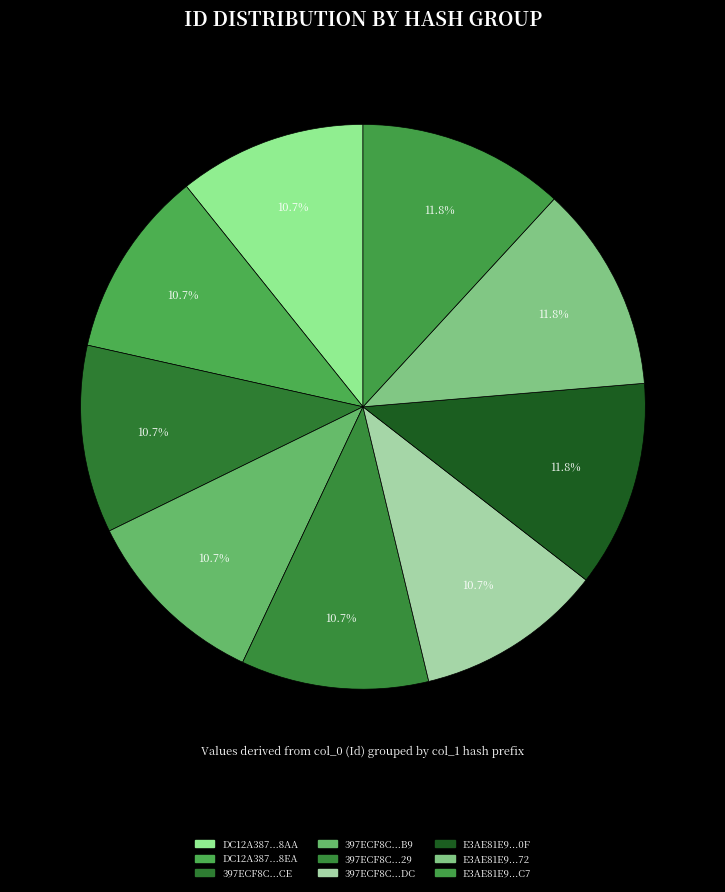

Which category has the smallest portion of the pie?

DC12A387B914FC8E21BBA76A742568AA